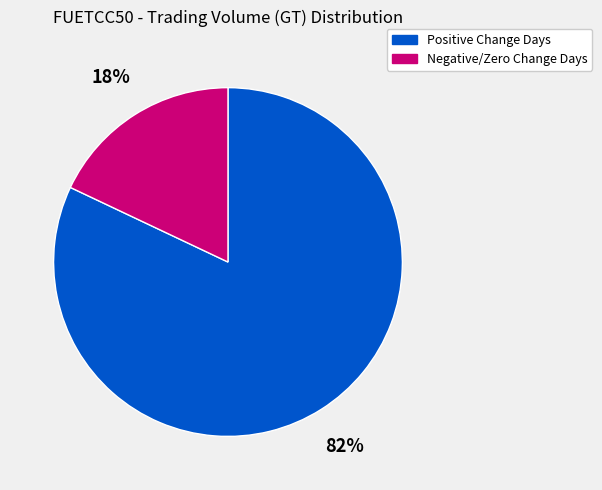

Is there any slice that represents more than half of the pie?

Yes